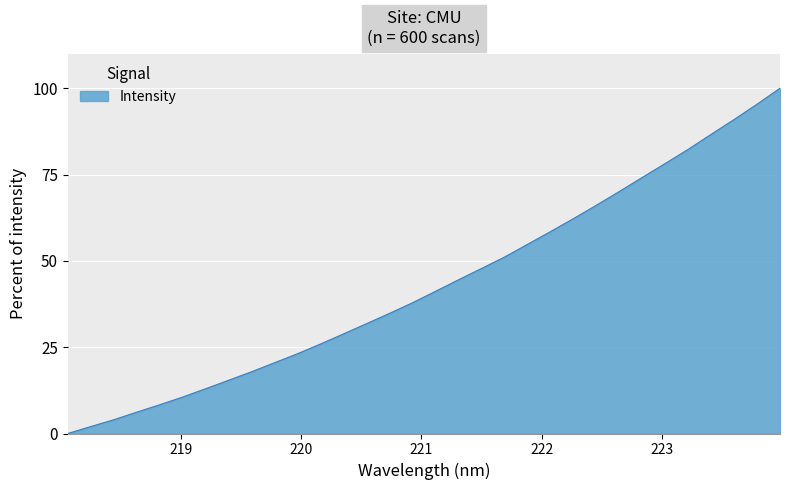

What is the difference between the maximum and minimum values?

100.0